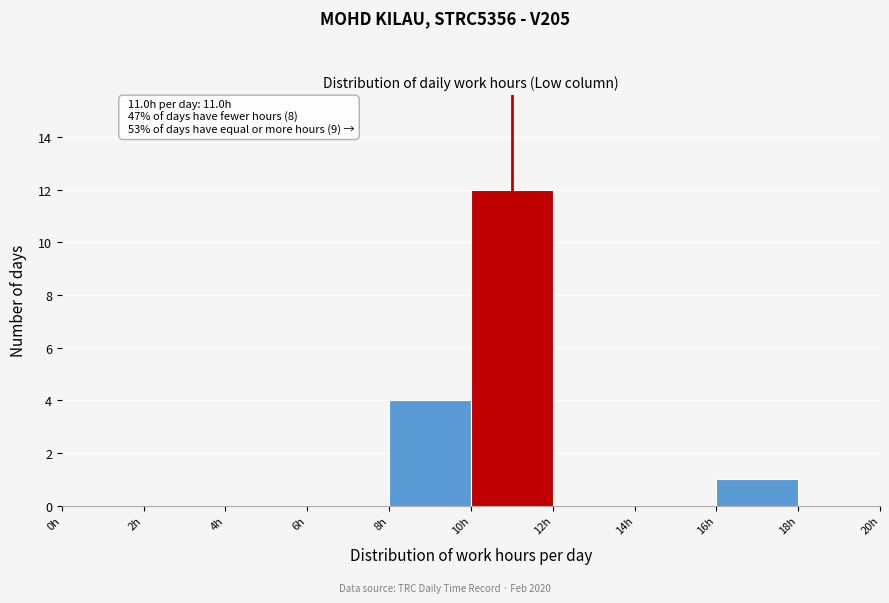

Which range on the x-axis has the tallest bar?

10 to 12